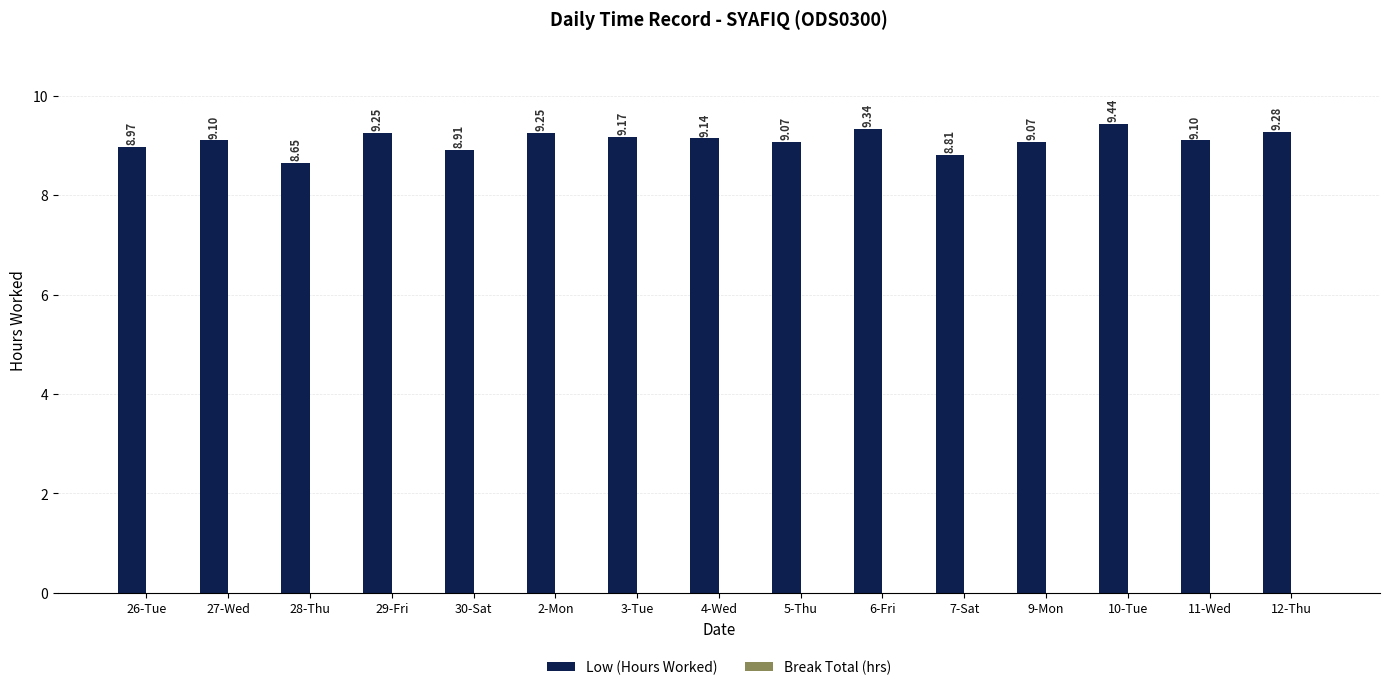

What is the change in value from 2-Mon to 6-Fri?

+0.1